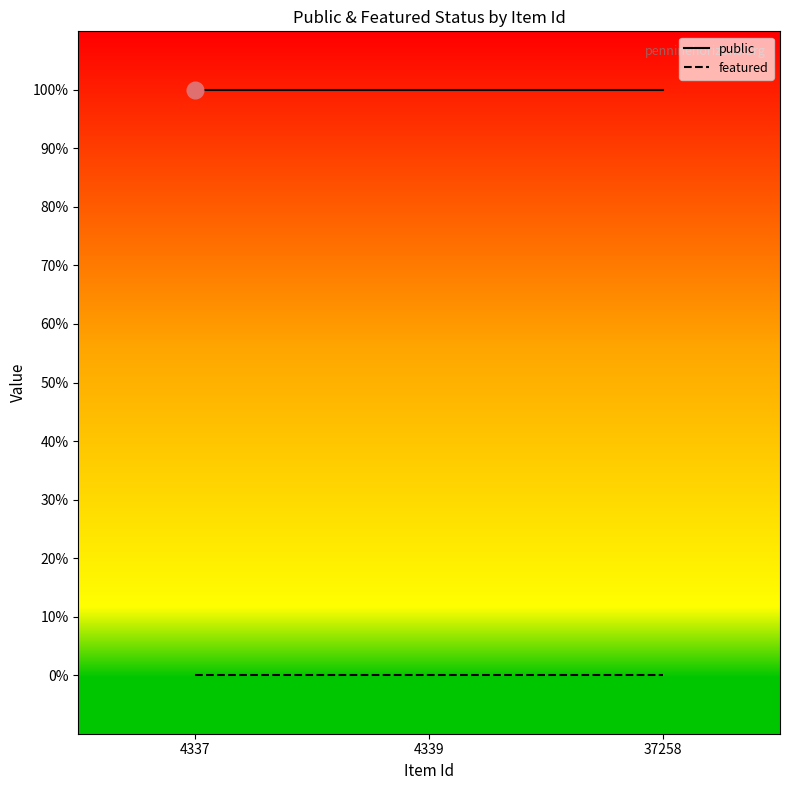

Is this an area chart (filled region under the line)?

No